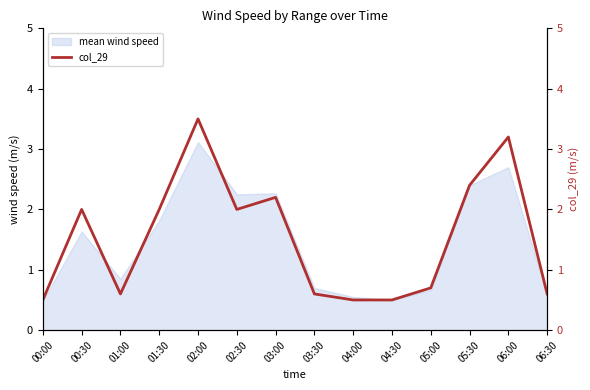

Where is the first local minimum?

01:00